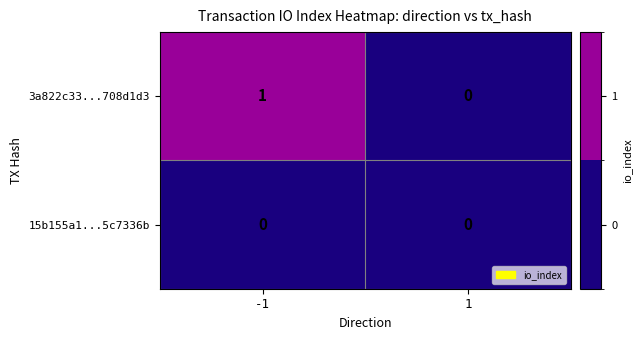

Which series has the largest total across all categories?

3a822c33...708d1d3